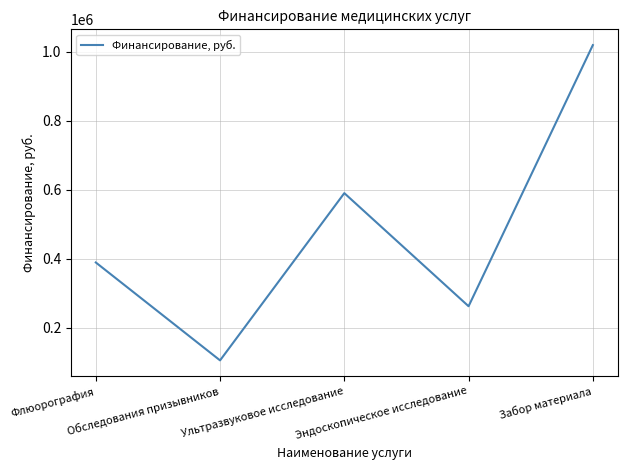

Where is the first local minimum?

Обследования призывников